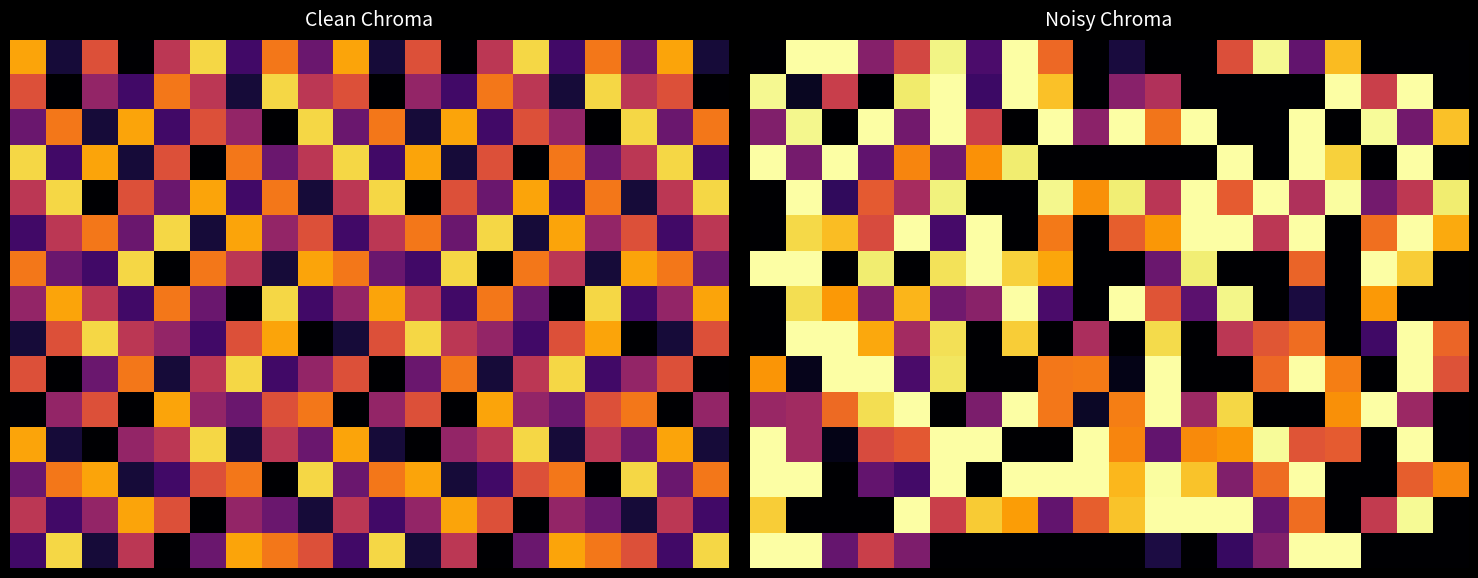

What is the sum of all 8 values?

10.1